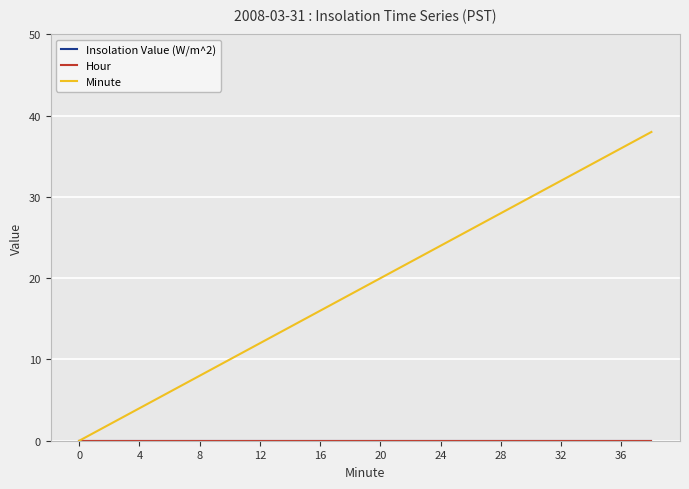

Which series has the largest total across all categories?

Minute